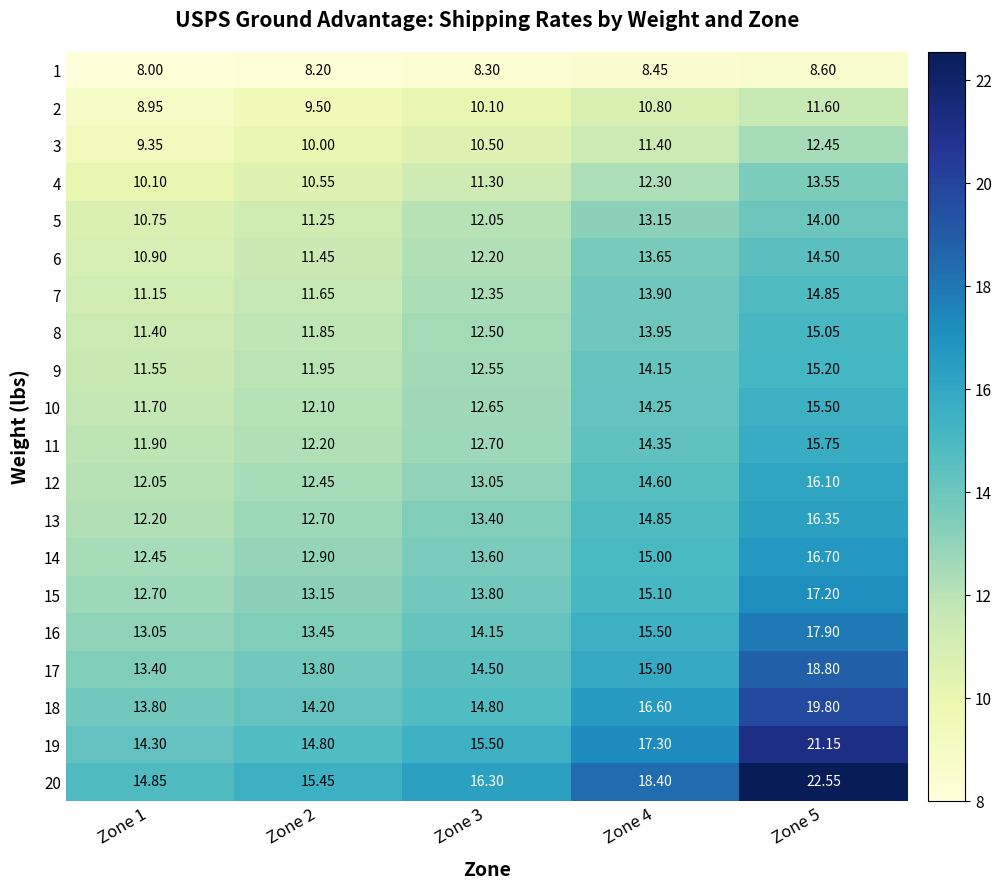

What is the maximum value shown in the chart?

22.6